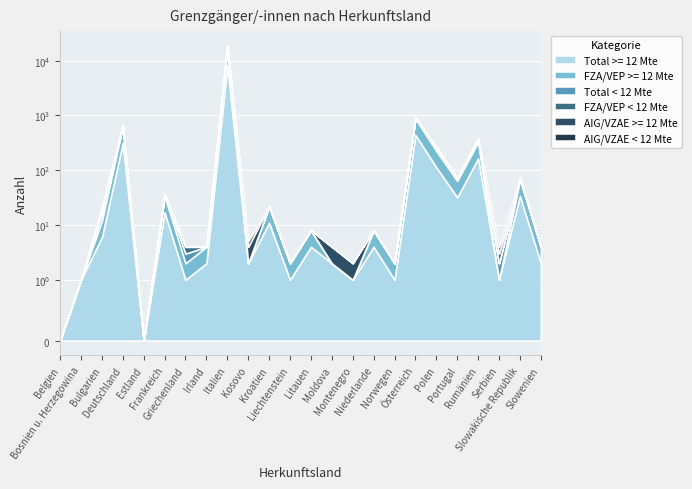

True or false: Total >= 12 Mte and Total < 12 Mte cross at least once.

False